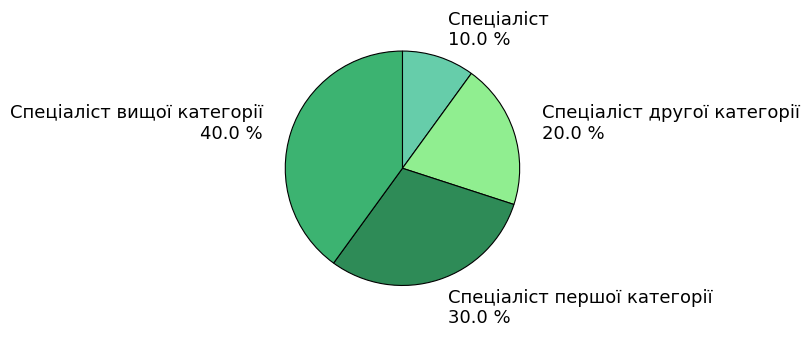

To the nearest percent, what is the difference between the Спеціаліст and Спеціаліст другої категорії slice percentages?

10%